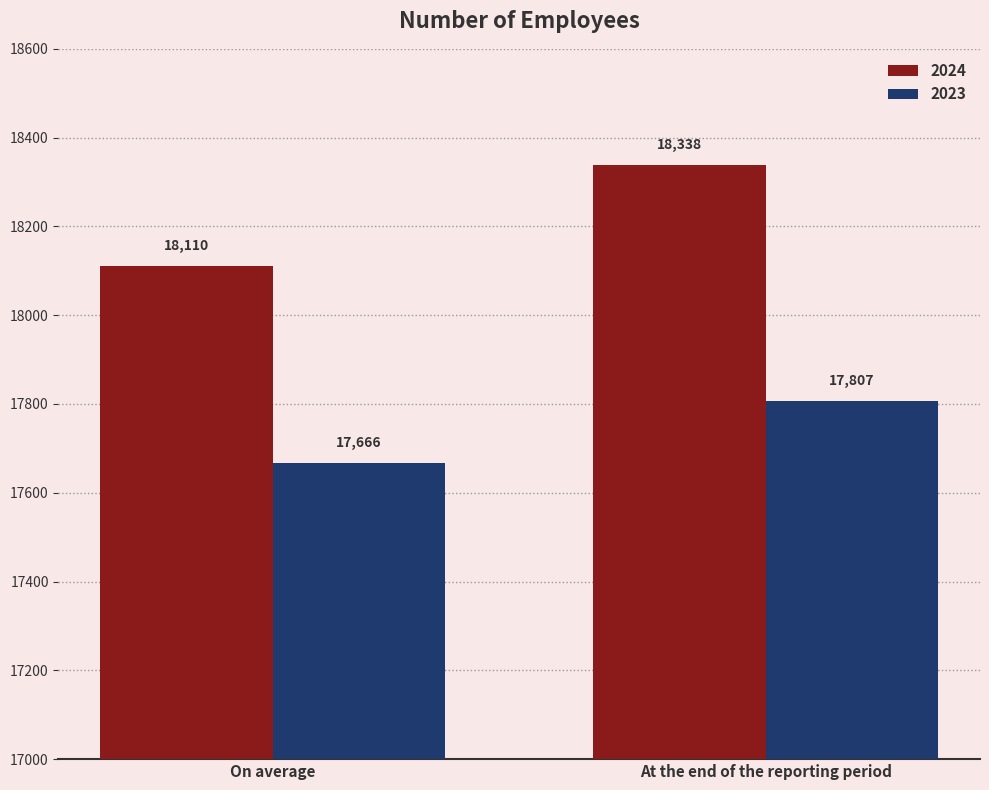

Which label corresponds to the largest value in the chart?

At the end of the reporting period